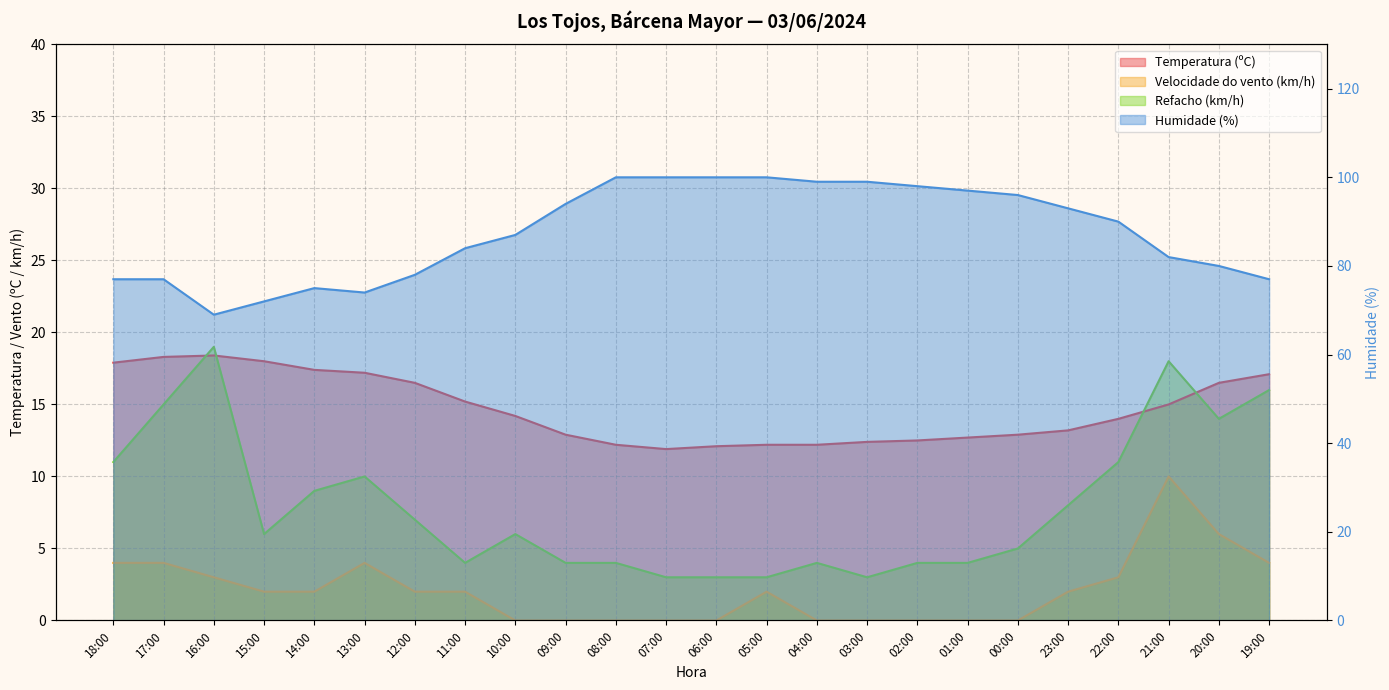

Reading left to right, transcribe all the data shown in this chart.

Temperatura (ºC): 18:00=17.9	17:00=18.3	16:00=18.4	15:00=18.0	14:00=17.4	13:00=17.2	12:00=16.5	11:00=15.2	10:00=14.2	09:00=12.9	08:00=12.2	07:00=11.9	06:00=12.1	05:00=12.2	04:00=12.2	03:00=12.4	02:00=12.5	01:00=12.7	00:00=12.9	23:00=13.2	22:00=14.0	21:00=15.0	20:00=16.5	19:00=17.1
Humidade (%): 18:00=77.0	17:00=77.0	16:00=69.0	15:00=72.0	14:00=75.0	13:00=74.0	12:00=78.0	11:00=84.0	10:00=87.0	09:00=94.0	08:00=100.0	07:00=100.0	06:00=100.0	05:00=100.0	04:00=99.0	03:00=99.0	02:00=98.0	01:00=97.0	00:00=96.0	23:00=93.0	22:00=90.0	21:00=82.0	20:00=80.0	19:00=77.0
Velocidade do vento (km/h): 18:00=4.0	17:00=4.0	16:00=3.0	15:00=2.0	14:00=2.0	13:00=4.0	12:00=2.0	11:00=2.0	10:00=0.0	09:00=0.0	08:00=0.0	07:00=0.0	06:00=0.0	05:00=2.0	04:00=0.0	03:00=0.0	02:00=0.0	01:00=0.0	00:00=0.0	23:00=2.0	22:00=3.0	21:00=10.0	20:00=6.0	19:00=4.0
Refacho (km/h): 18:00=11.0	17:00=15.0	16:00=19.0	15:00=6.0	14:00=9.0	13:00=10.0	12:00=7.0	11:00=4.0	10:00=6.0	09:00=4.0	08:00=4.0	07:00=3.0	06:00=3.0	05:00=3.0	04:00=4.0	03:00=3.0	02:00=4.0	01:00=4.0	00:00=5.0	23:00=8.0	22:00=11.0	21:00=18.0	20:00=14.0	19:00=16.0